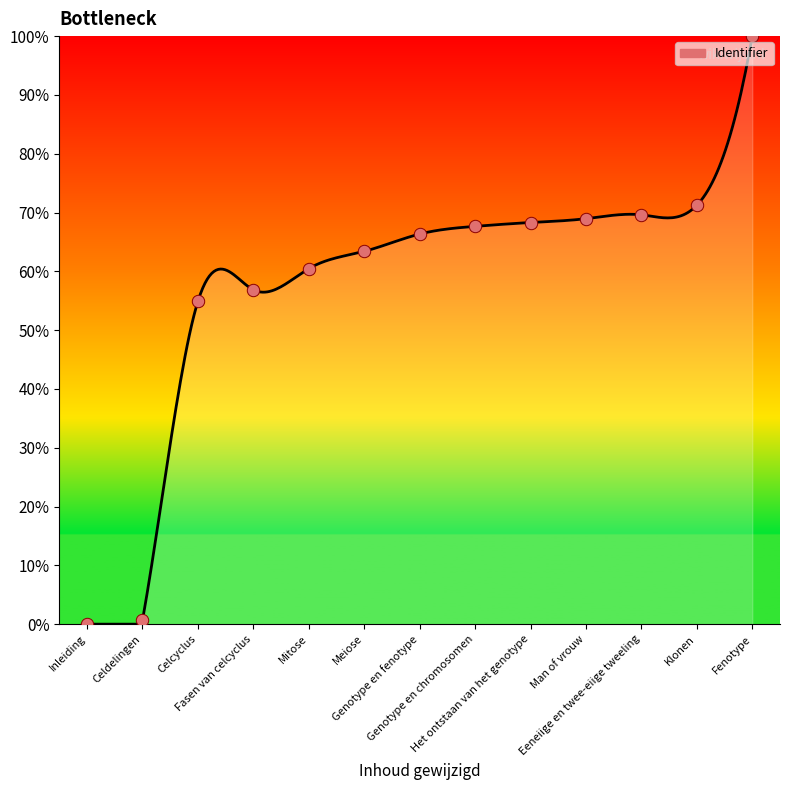

What is the change in value from Meiose to Man of vrouw?

+5.6